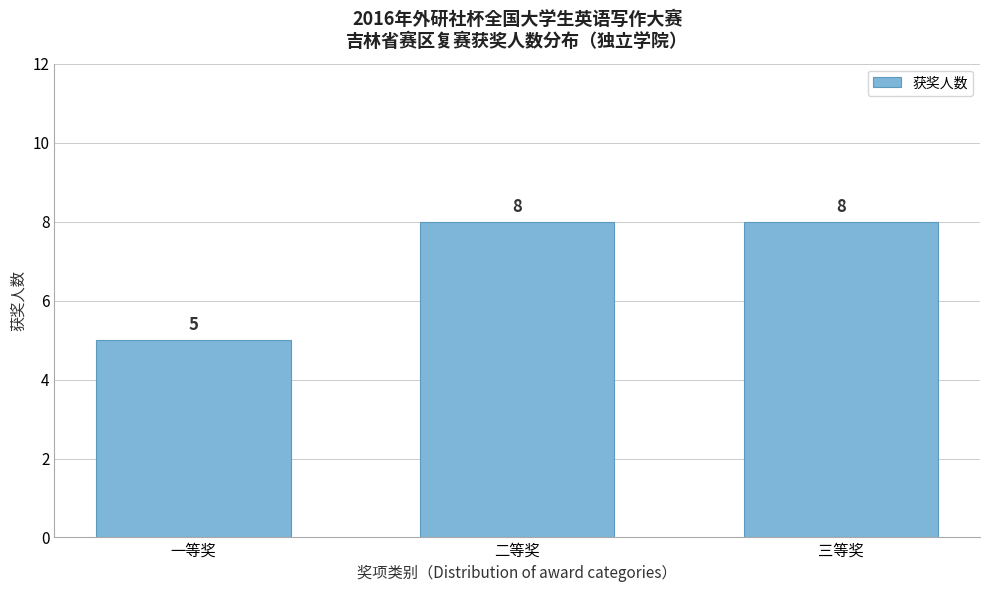

Reading right to left, extract all data points from this chart.

三等奖=8	二等奖=8	一等奖=5